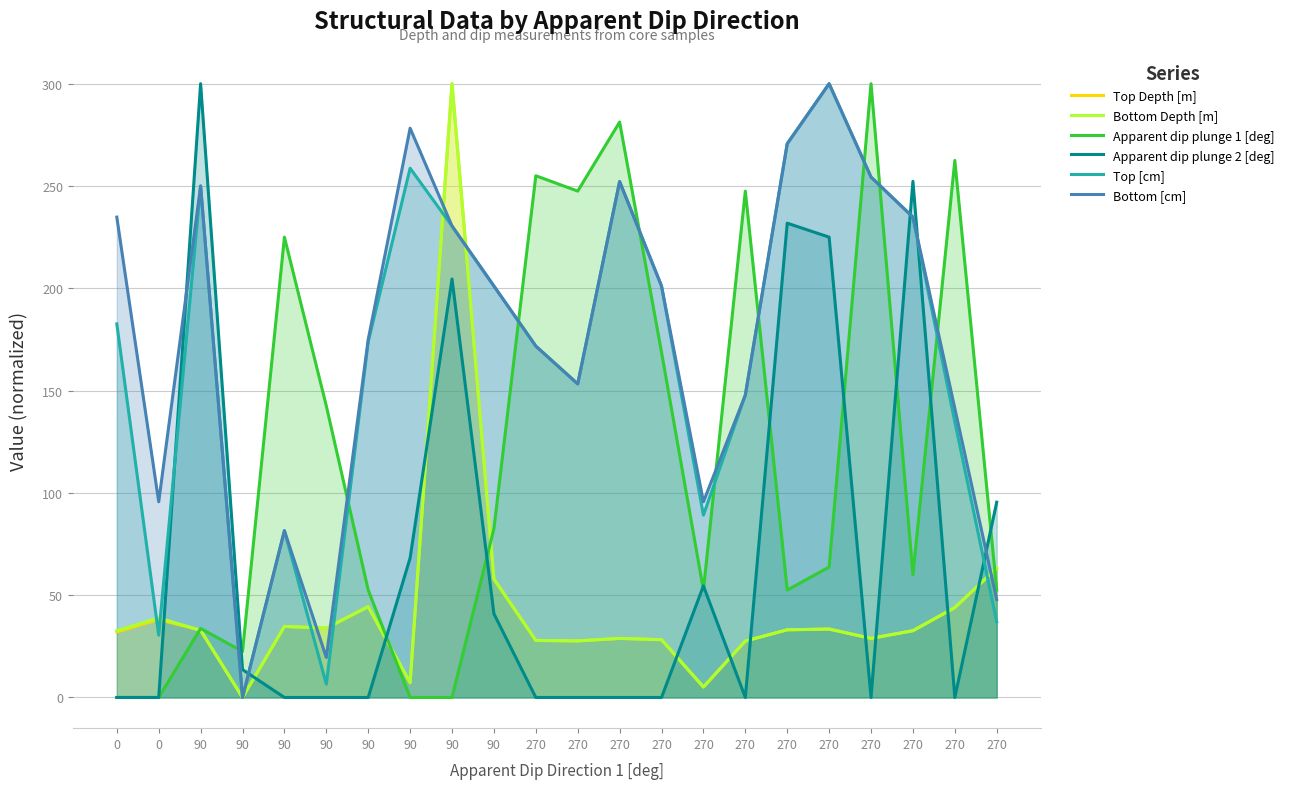

How many values in Top Depth [m] are above zero?

21